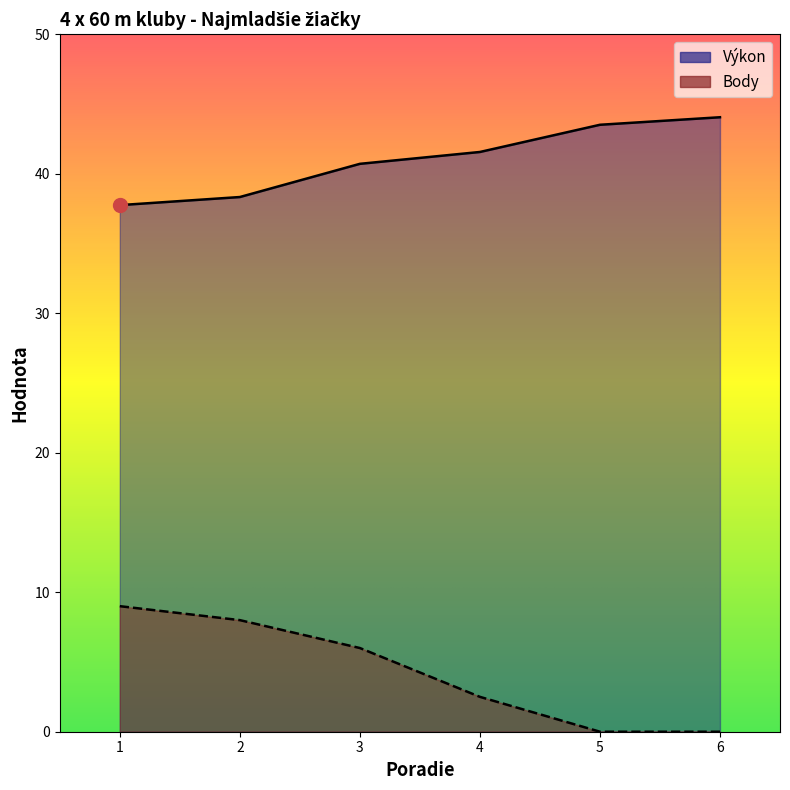

Where is Výkon nearest to the value 40?

3